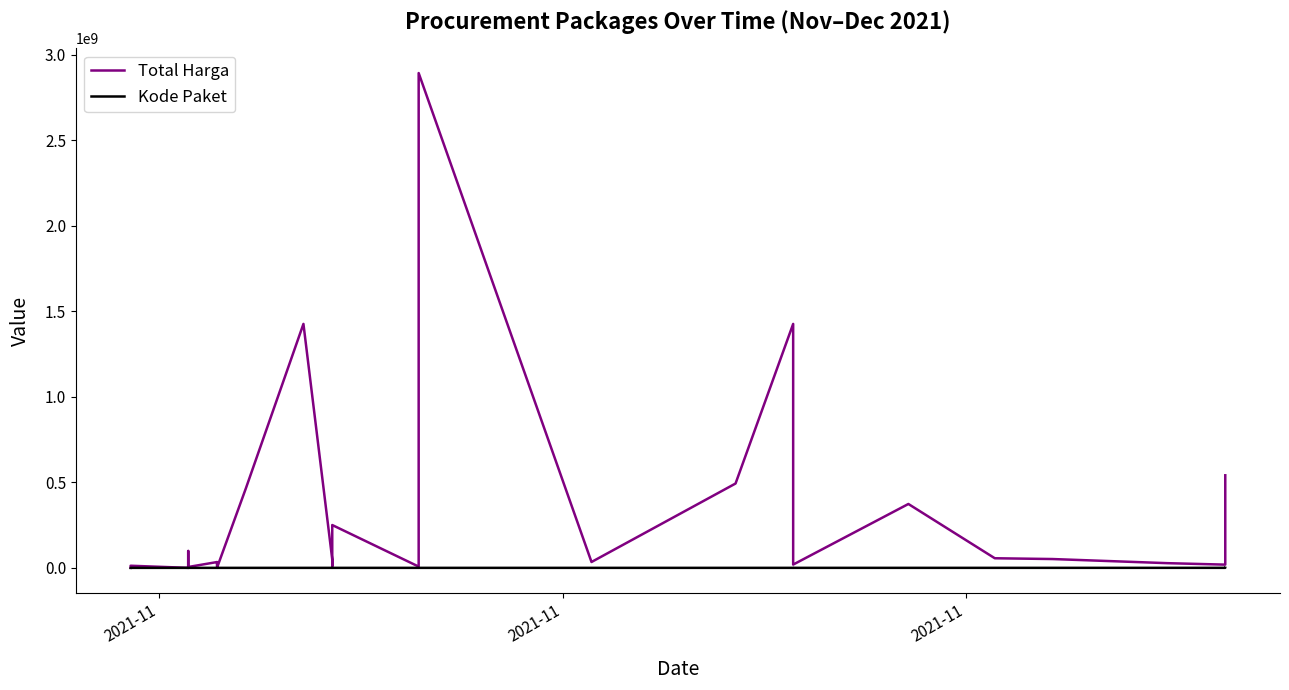

What is the value of the Total Harga point at the 14th from the left?

464002100